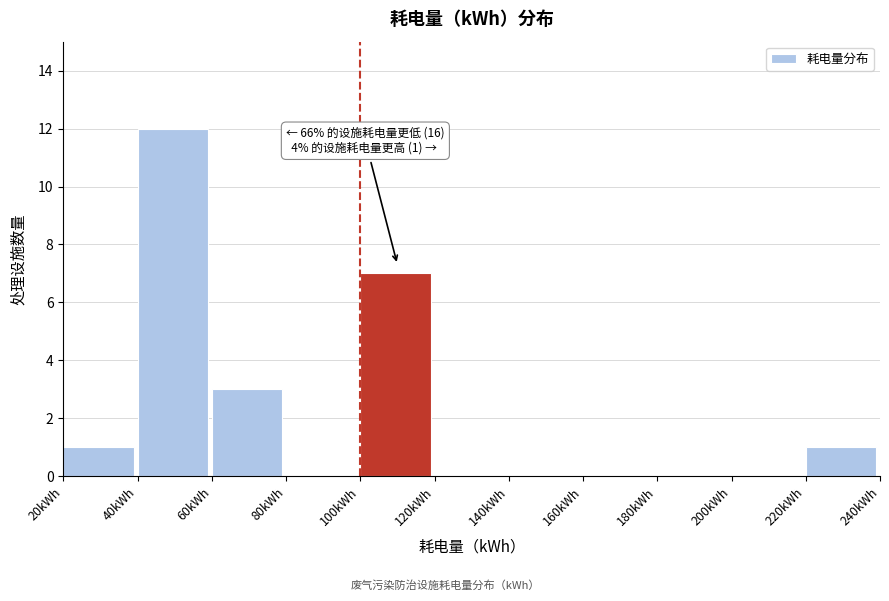

Which range on the x-axis has the tallest bar?

40 to 60